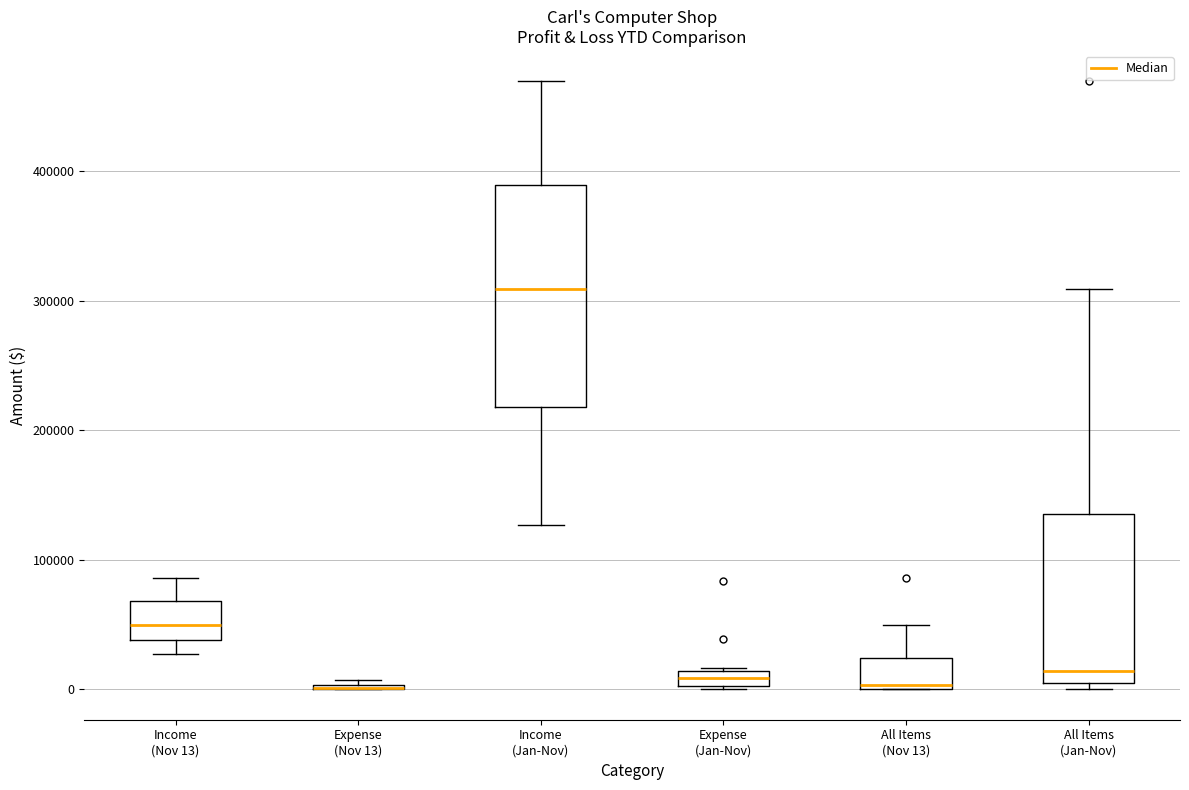

Which box is the tallest, from its lower edge to its upper edge?

Income (Jan-Nov)